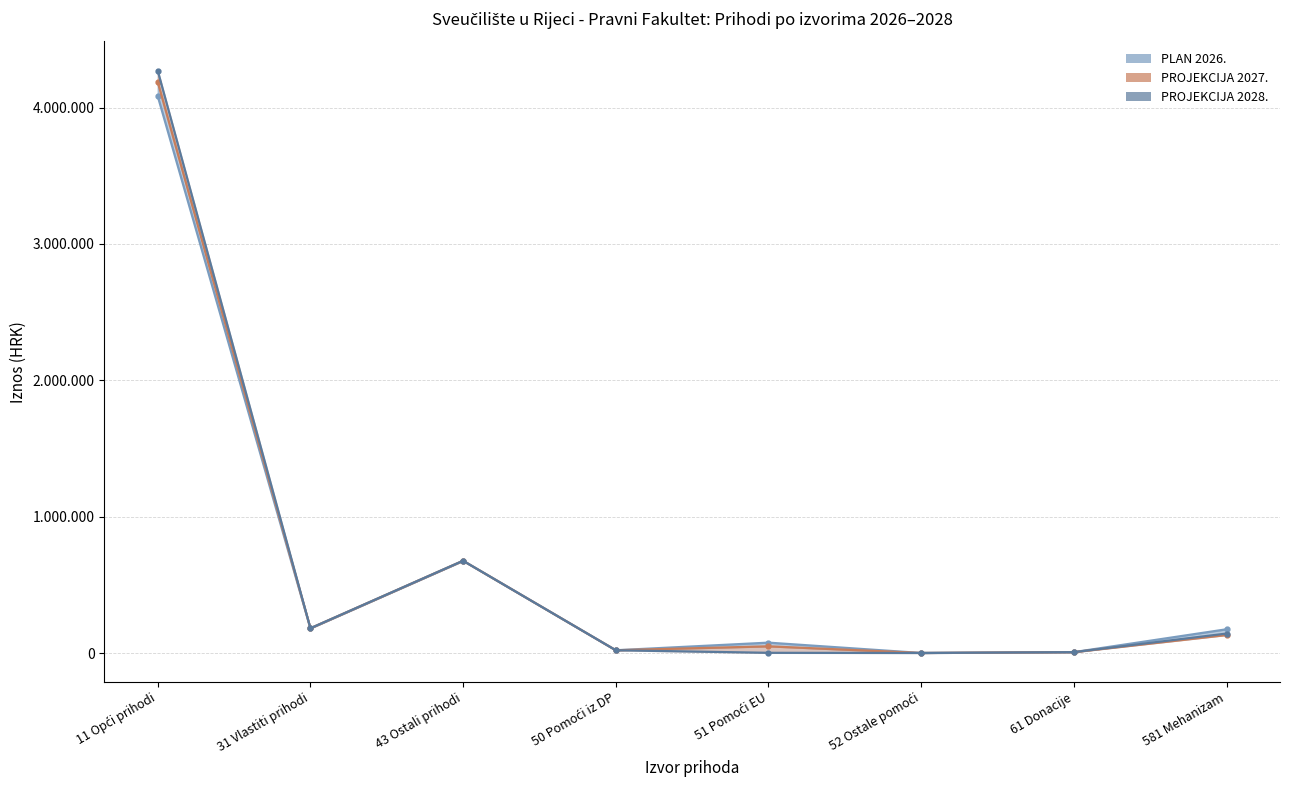

What is the difference between the highest and lowest values at 581 Mehanizam?

42073